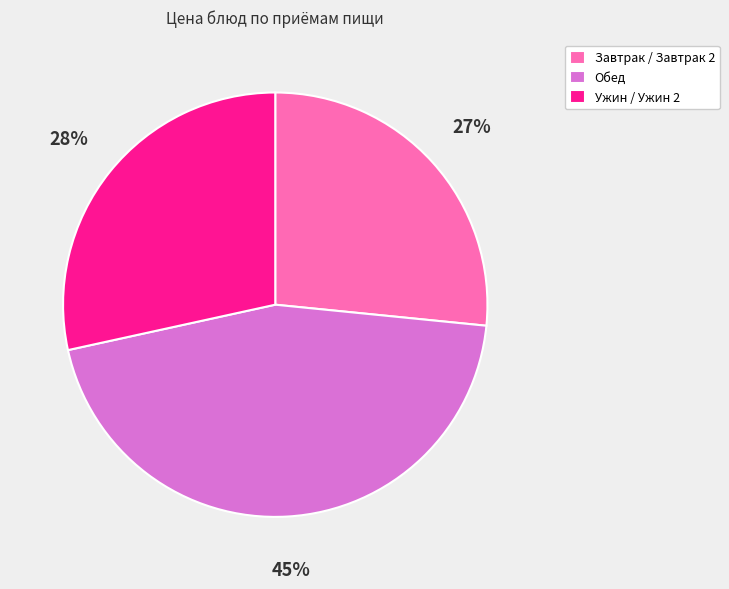

Does any single category account for the majority?

No